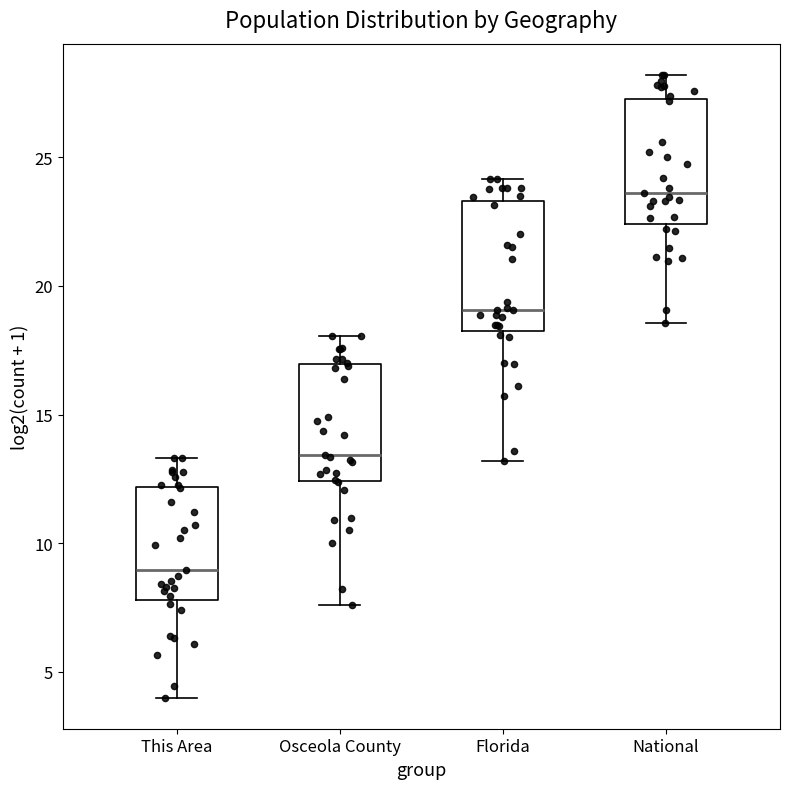

Reading left to right, transcribe this box plot: for each box, give where its median line is, the range the box spans, and where its two whiskers end, as read against the y-axis. The values are not printed on the chart, so give them approximately, as read against the axis.

This Area: median 9.0, box 8.0 to 12.0, whiskers 4.0 to 13.5
Osceola County: median 13.5, box 12.5 to 17.0, whiskers 7.5 to 18.0
Florida: median 19.0, box 18.5 to 23.5, whiskers 13.0 to 24.0
National: median 23.5, box 22.5 to 27.5, whiskers 18.5 to 28.0